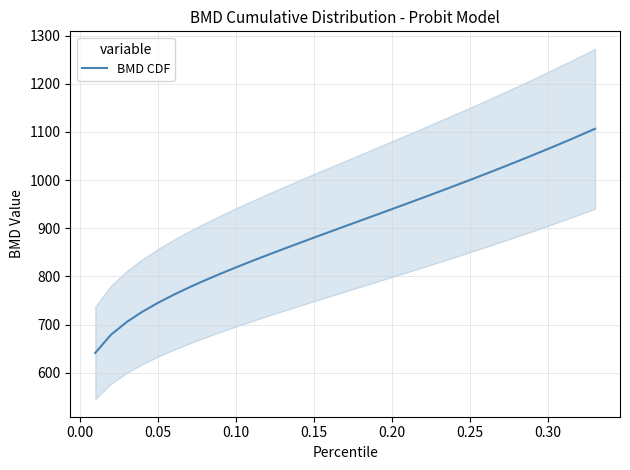

How many data points does each series have?

33